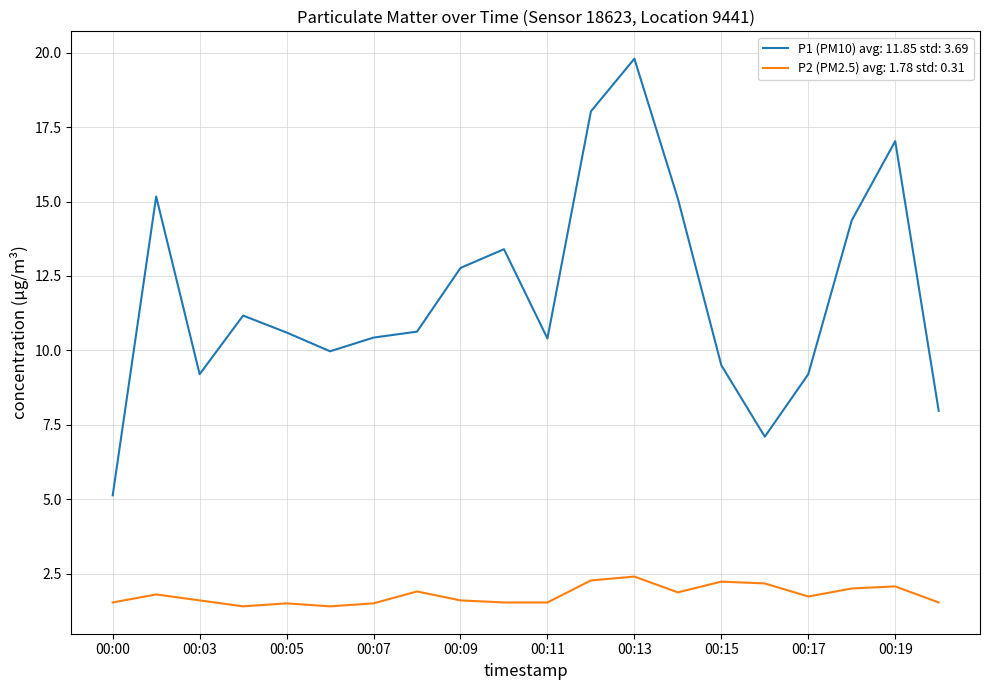

List the series in order of their overall mean, highest first.

P1 (PM10) avg: 11.85 std: 3.69, P2 (PM2.5) avg: 1.78 std: 0.31